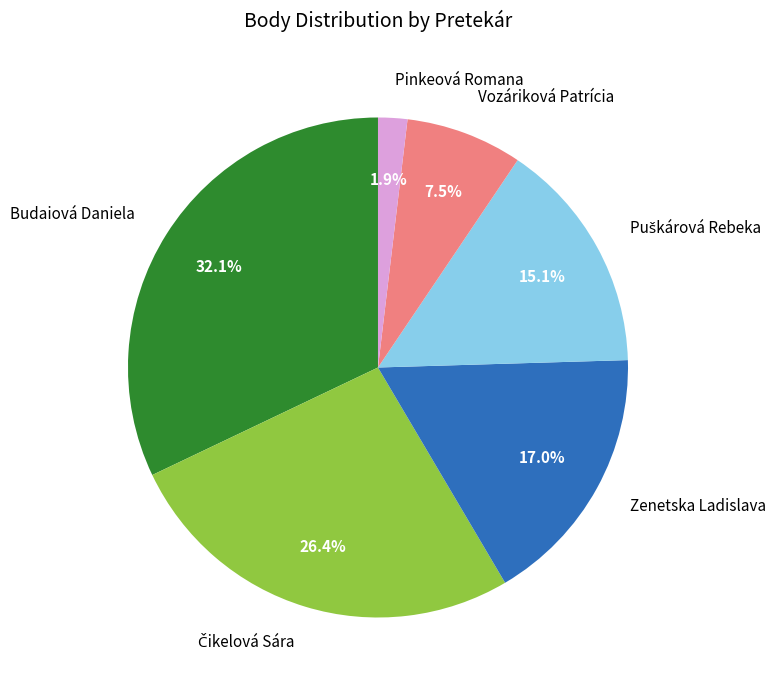

Approximately how many times larger is the value at Budaiová Daniela compared to Zenetska Ladislava?

1.9